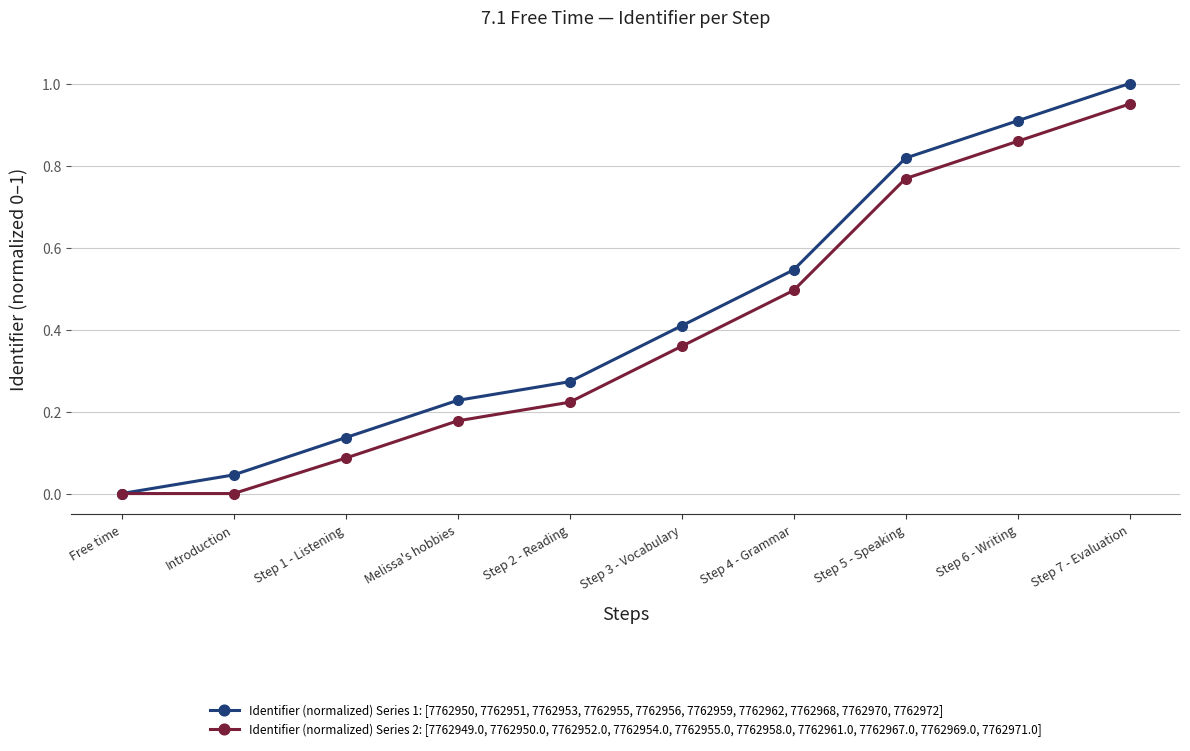

Rank the series at Step 5 - Speaking from lowest to highest value.

Identifier (normalized) Series 2: [7762949.0, 7762950.0, 7762952.0, 7762954.0, 7762955.0, 7762958.0, 7762961.0, 7762967.0, 7762969.0, 7762971.0], Identifier (normalized) Series 1: [7762950, 7762951, 7762953, 7762955, 7762956, 7762959, 7762962, 7762968, 7762970, 7762972]